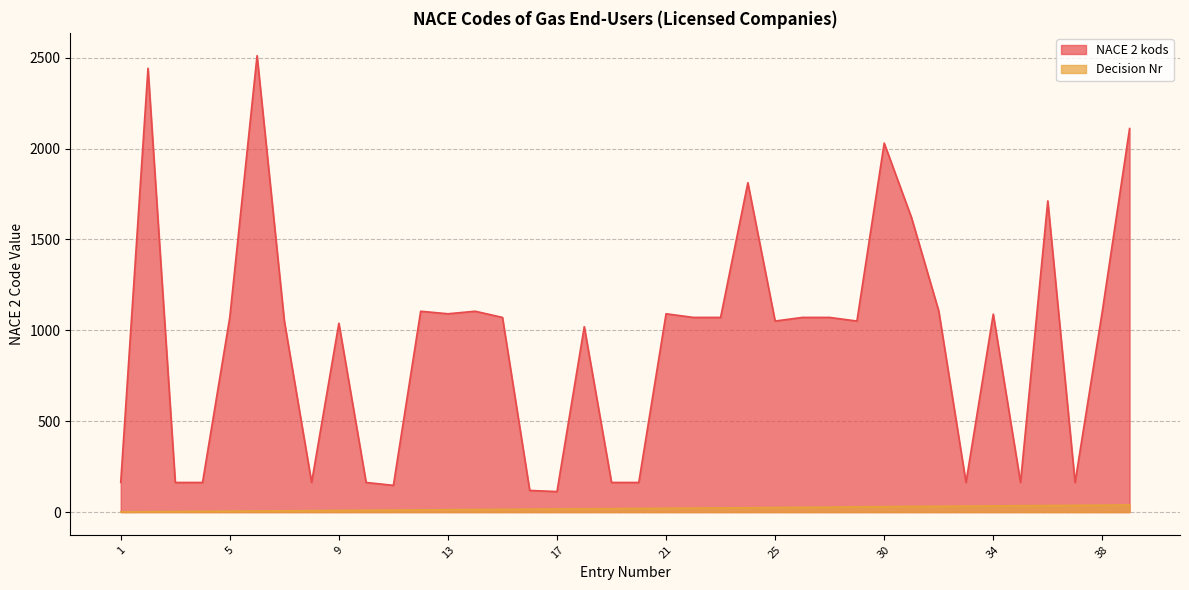

At which label is NACE 2 kods closest to 1312?

32